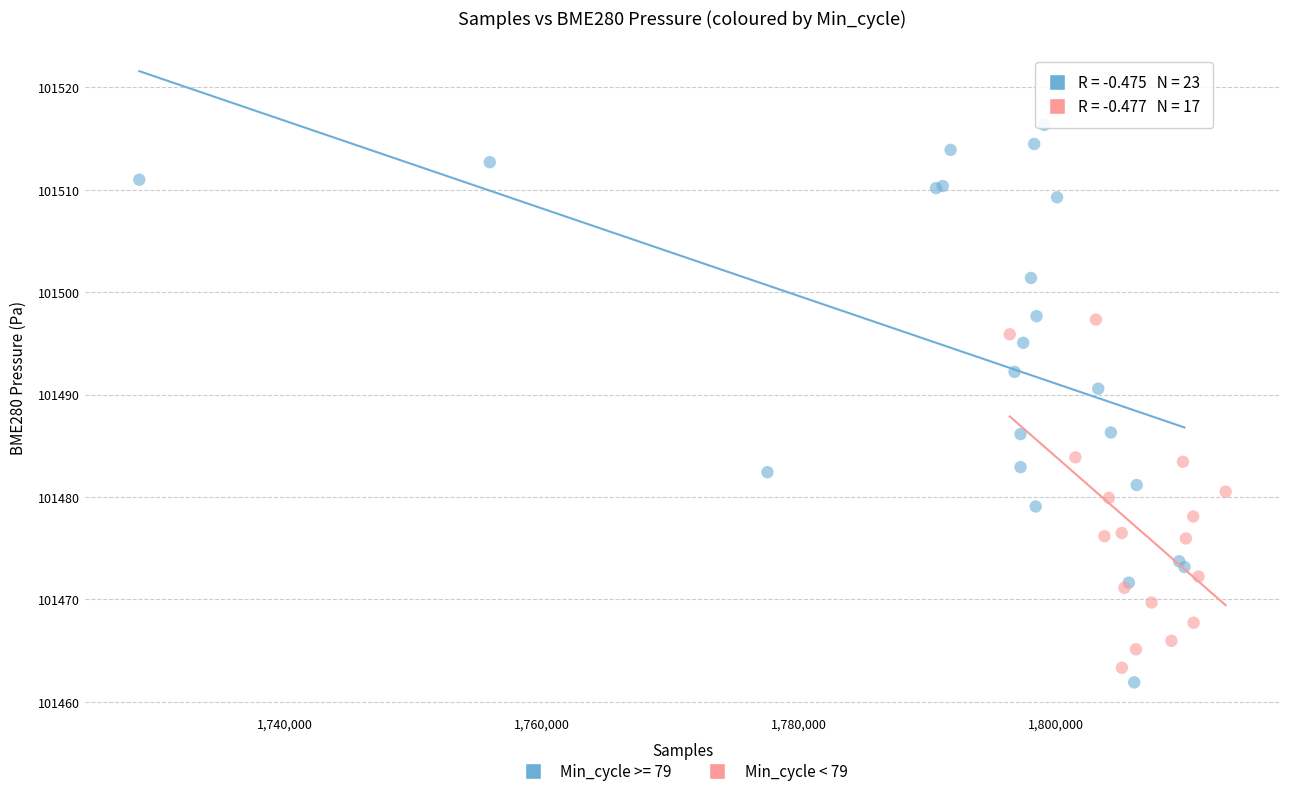

Which series has the widest spread of Y values?

Min_cycle >= 79